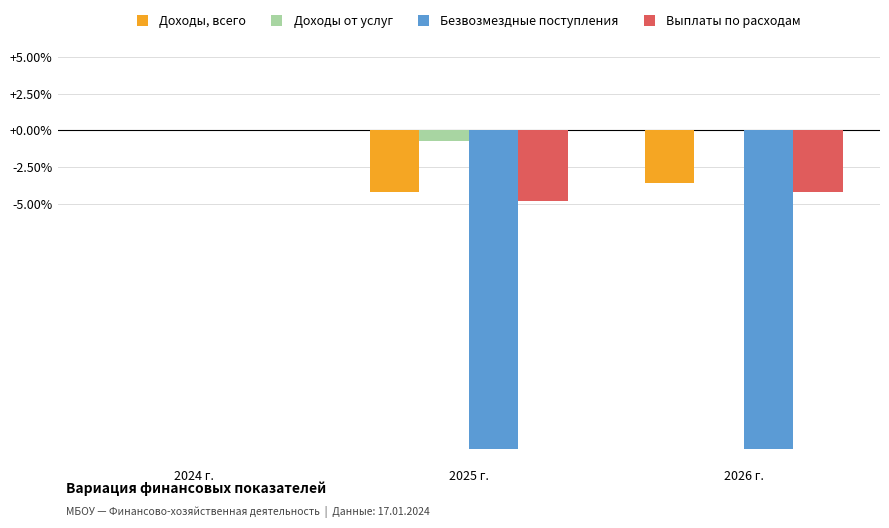

At which label is Безвозмездные поступления closest to -10?

2024 г.